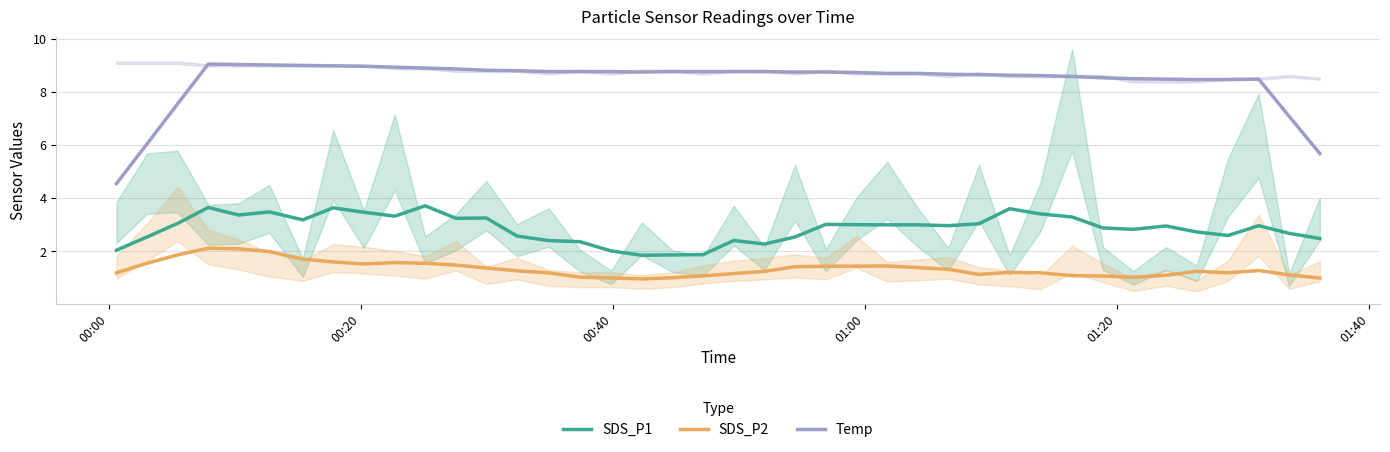

True or false: SDS_P2 and Temp intersect in this chart.

False